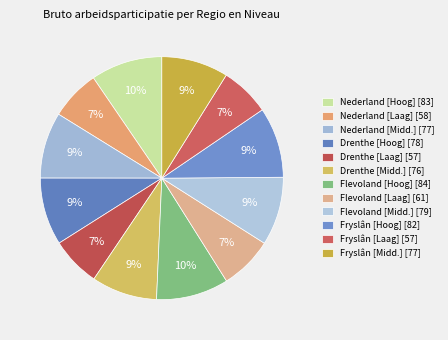

To the nearest percent, what is the difference between the largest and smallest slice percentages?

3%